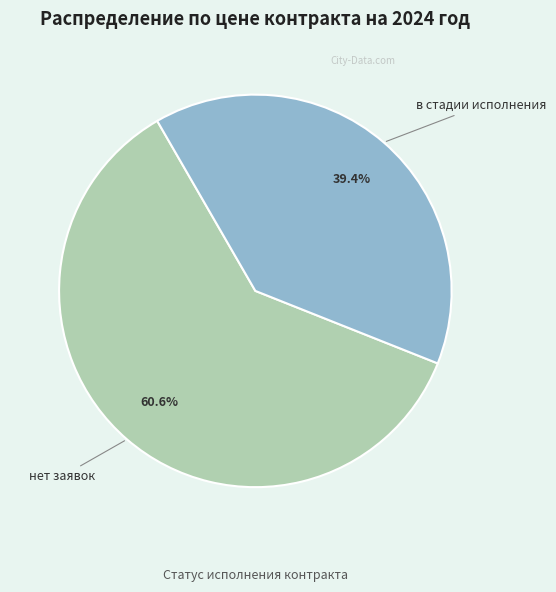

Is there any slice that represents more than half of the pie?

Yes